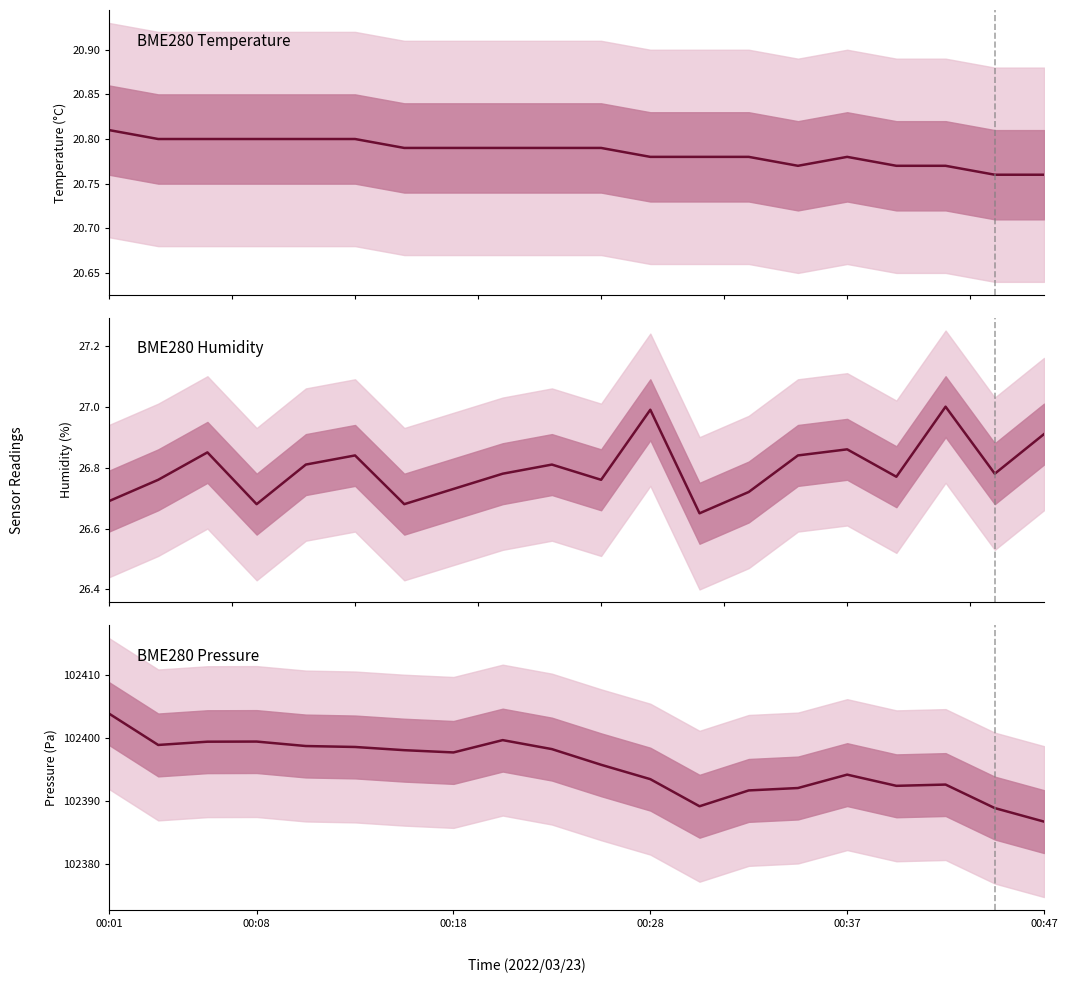

What is the greatest value displayed?

102403.9